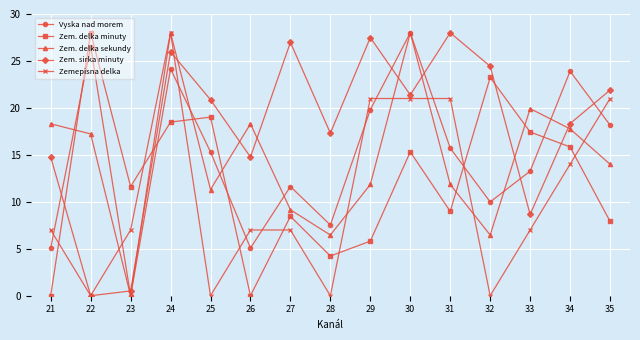

At which label is Zemepisna delka closest to 14?

34